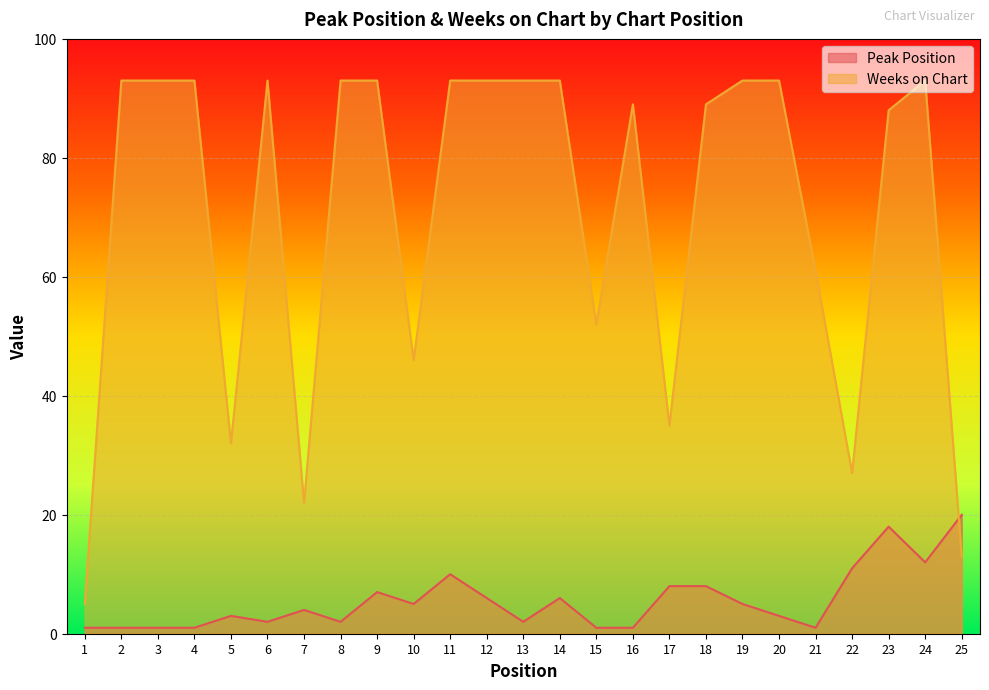

Where is the first local minimum for Weeks on Chart?

5